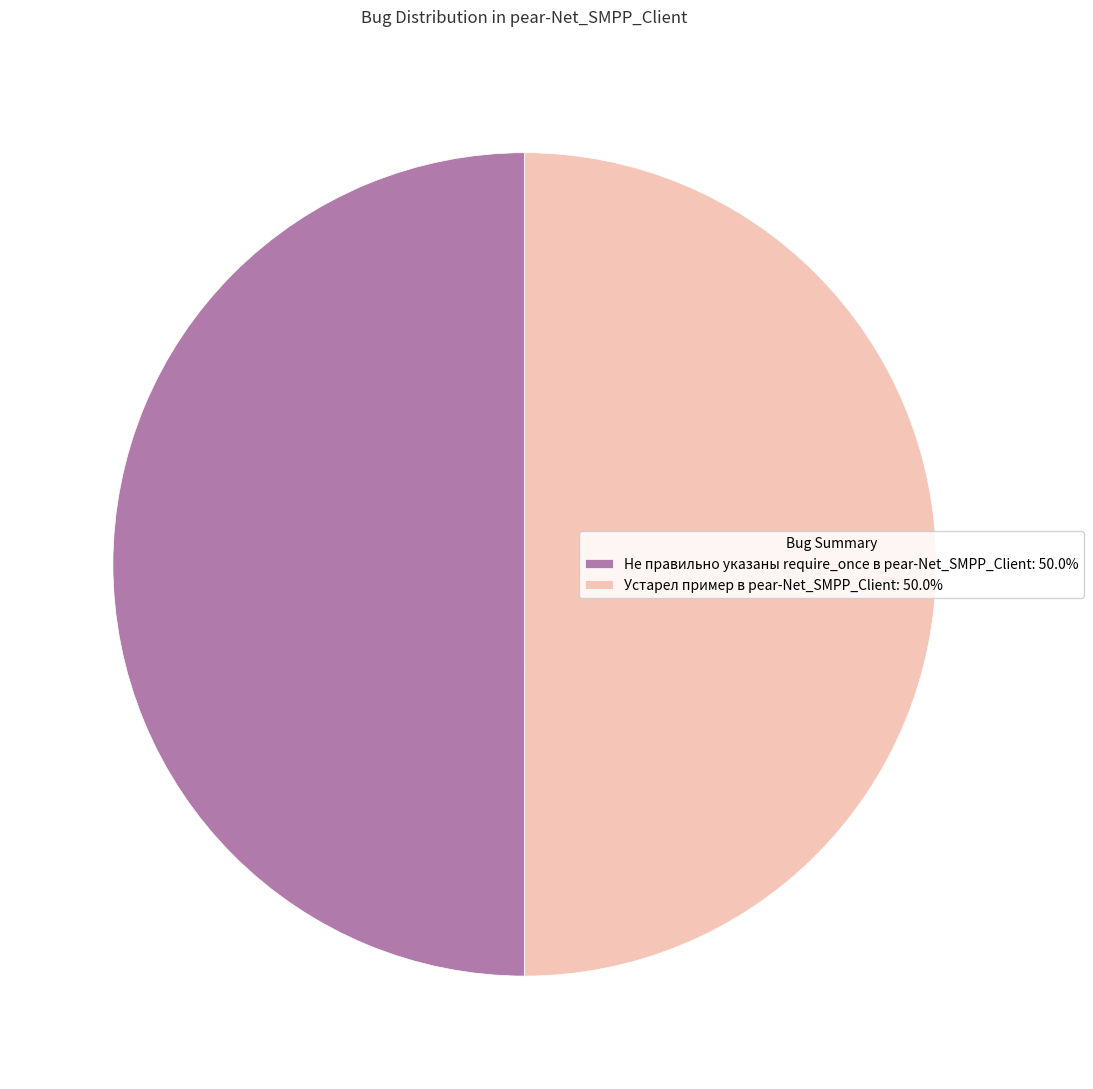

Approximately how many times larger is the value at Не правильно указаны require_once в pear-Net_SMPP_Client: 50.0% compared to Устарел пример в pear-Net_SMPP_Client: 50.0%?

1.0